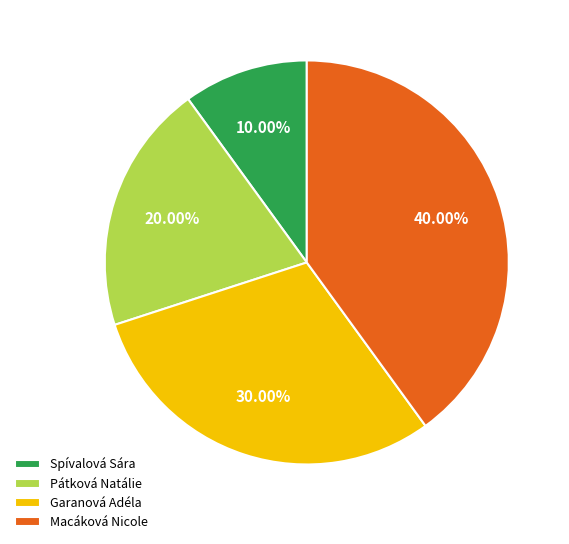

Is there any slice that represents more than half of the pie?

No